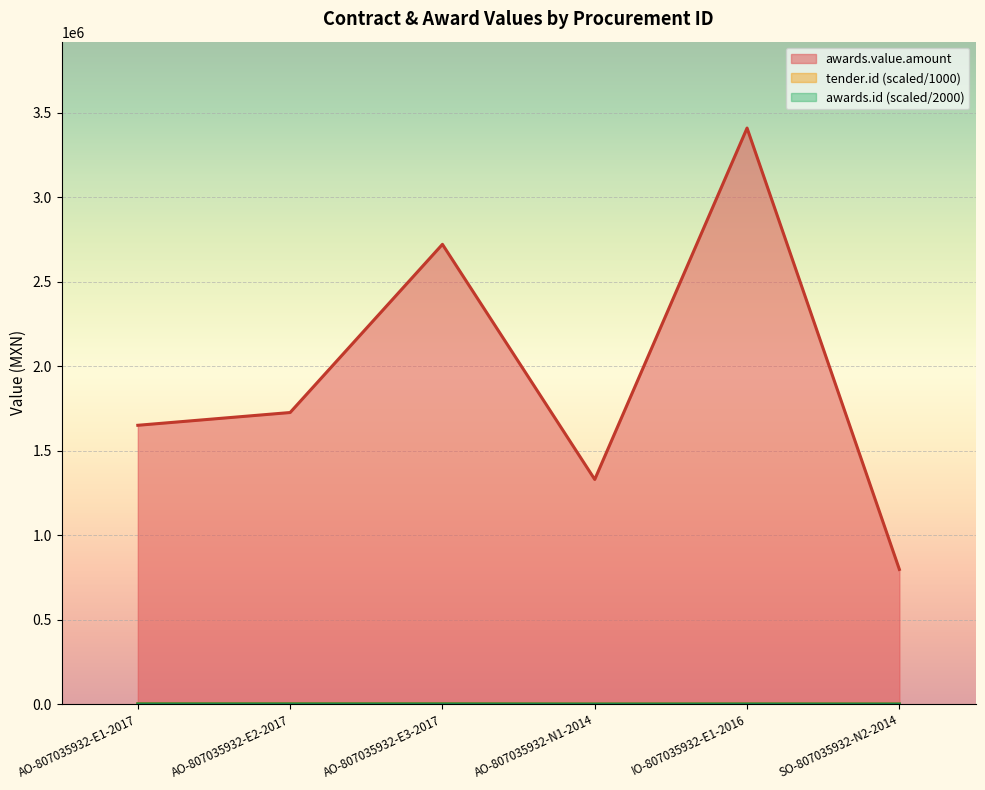

Does the chart display data point markers on the line(s)?

No